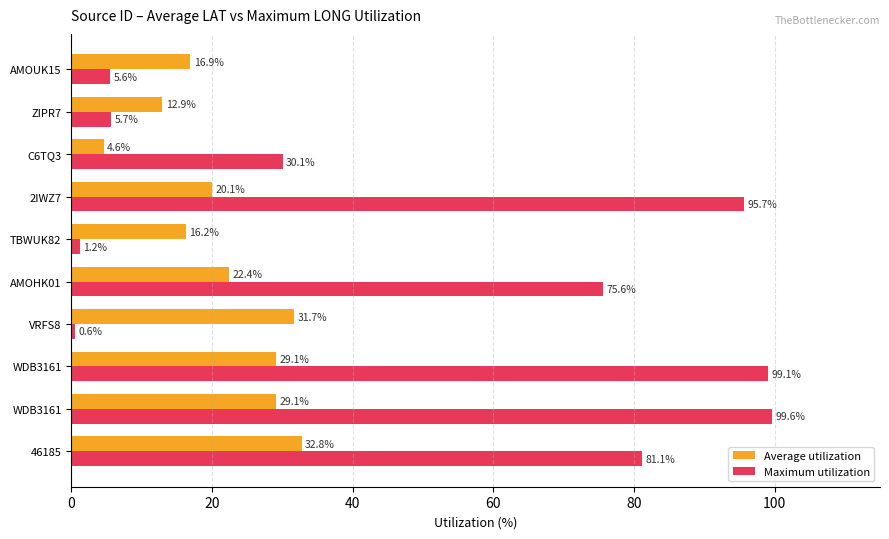

What is the difference between the maximum and minimum values in the Maximum utilization series?

99.1